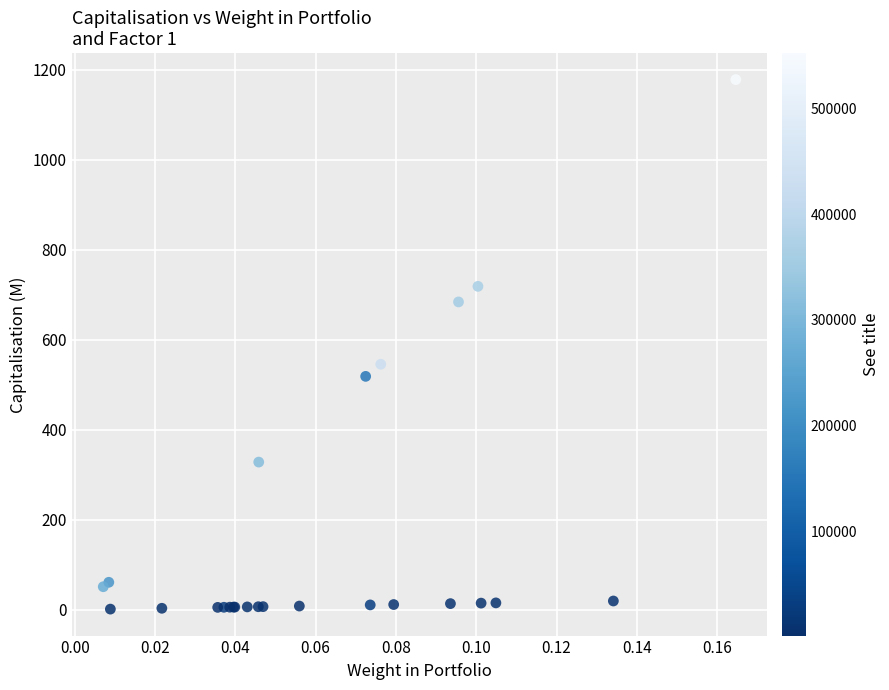

What Y value in the scatter plot is closest to 589?

545.3